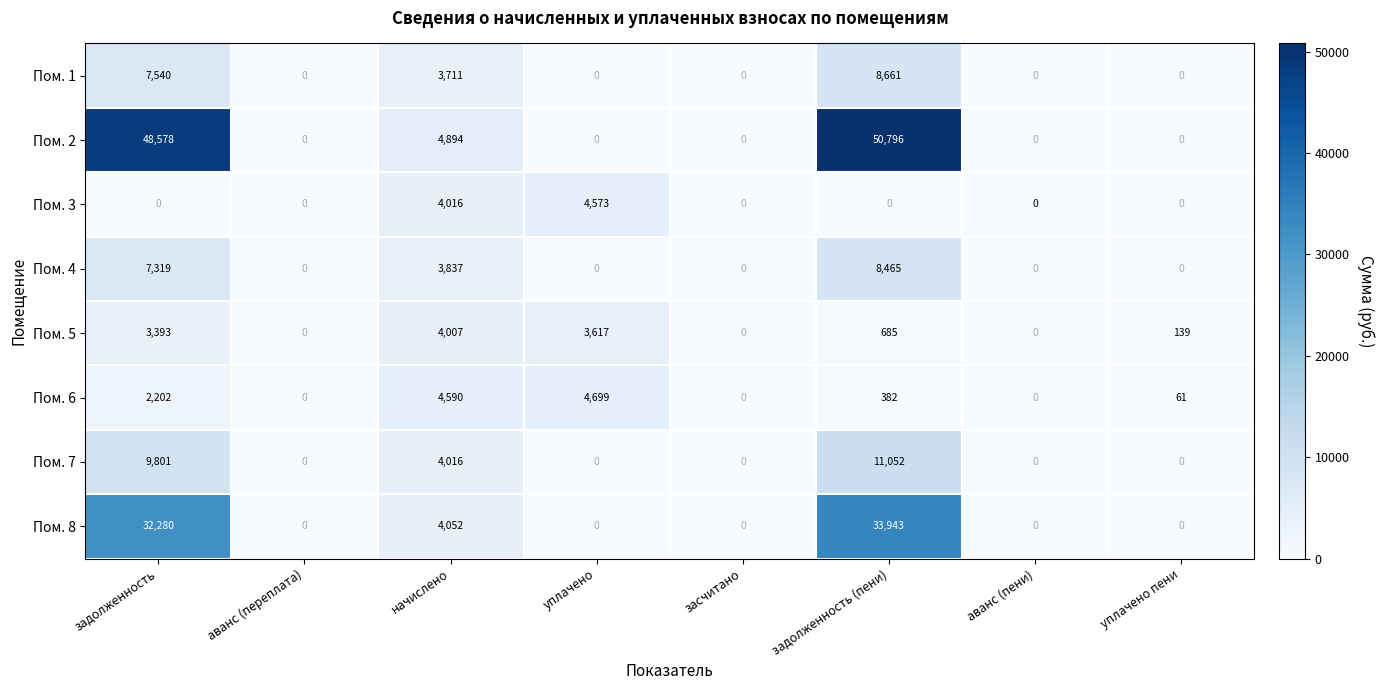

The Пом. 8 series shows 0 at уплачено пени. True or false?

True